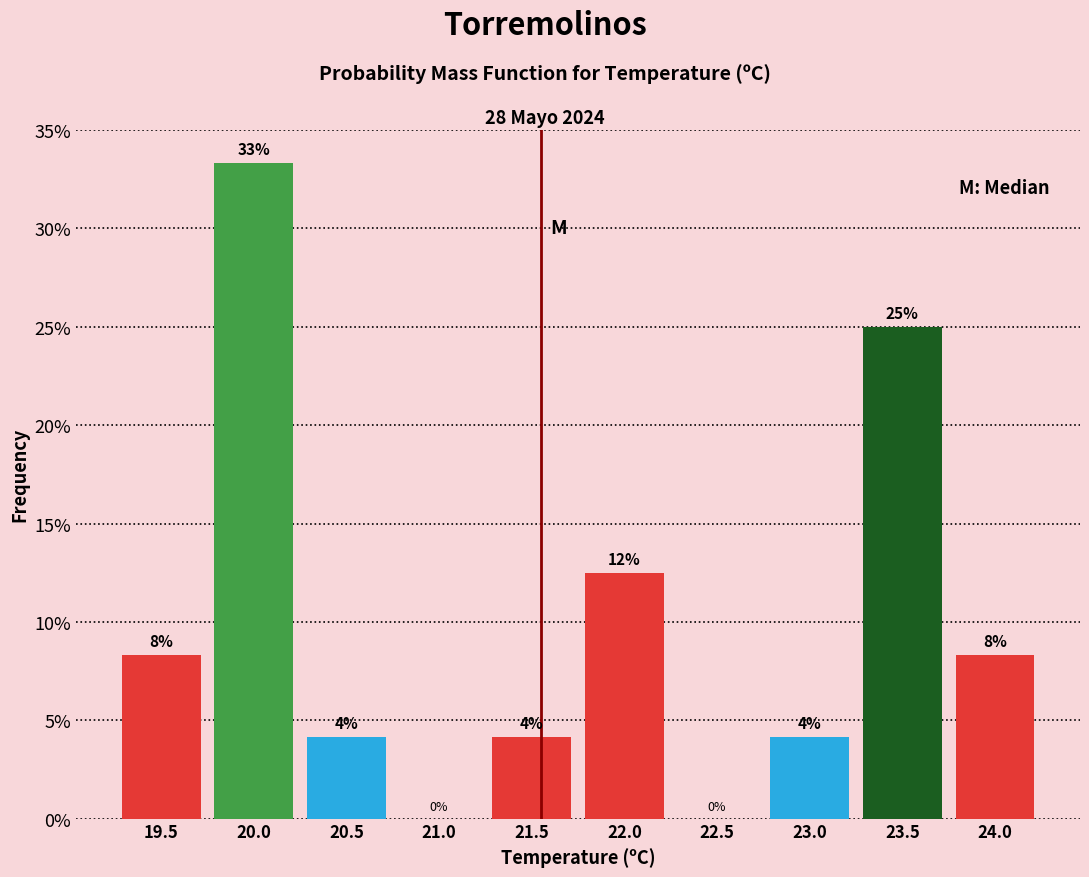

Are the bars horizontal?

No